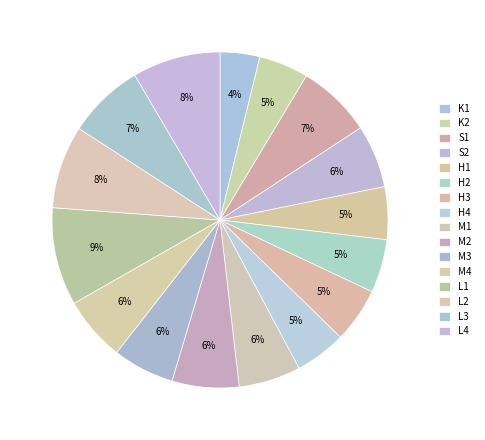

Do H3 and S1 together represent more than half of the pie?

No